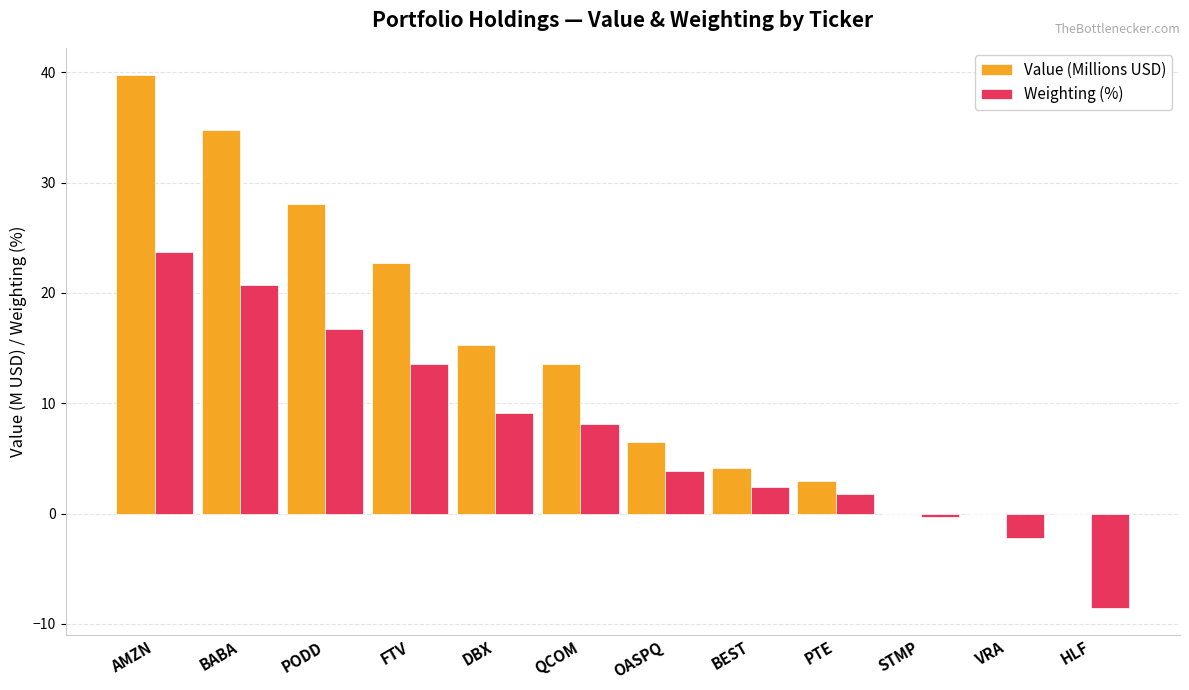

Reading left to right, extract all data points from this chart.

Value (Millions USD): AMZN=39.8	BABA=34.8	PODD=28.0	FTV=22.7	DBX=15.3	QCOM=13.6	OASPQ=6.5	BEST=4.1	PTE=2.9	STMP=0.0	VRA=0.0	HLF=0.0
Weighting (%): AMZN=23.7	BABA=20.8	PODD=16.7	FTV=13.5	DBX=9.1	QCOM=8.1	OASPQ=3.9	BEST=2.5	PTE=1.7	STMP=-0.3	VRA=-2.2	HLF=-8.6